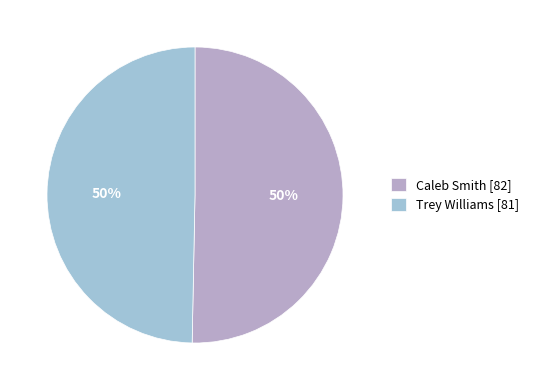

Count the number of slices in the pie.

2